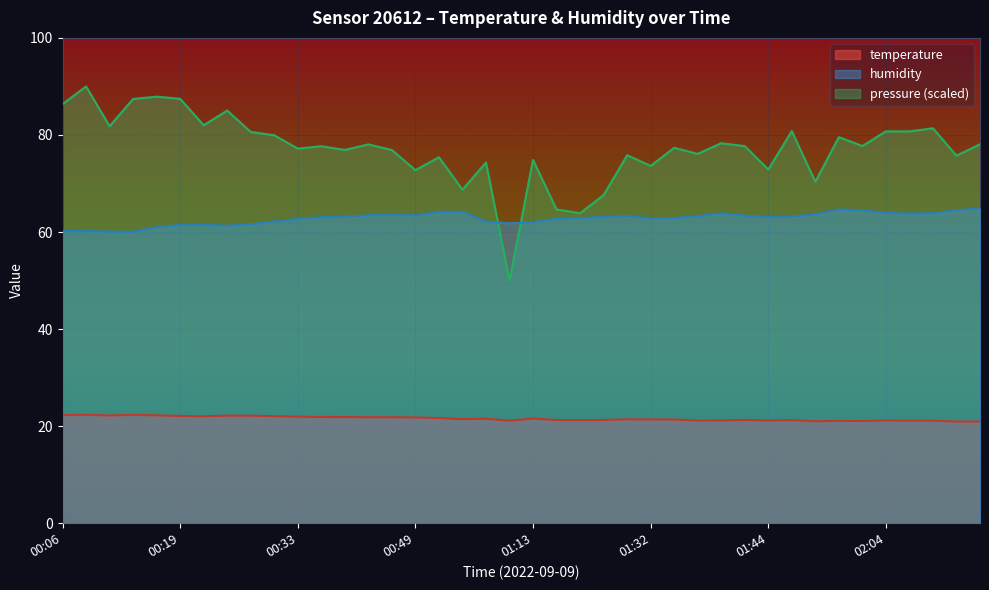

At which label does temperature reach its peak?

00:09